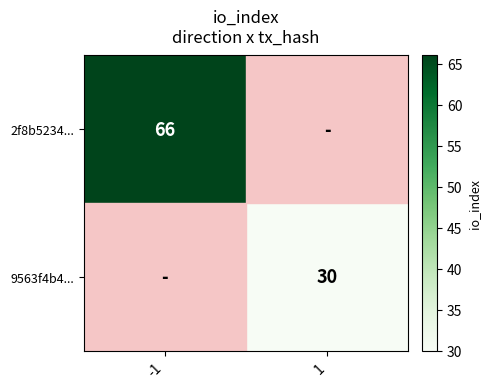

Is it true that 9563f4b4... equals 42 at 1?

False